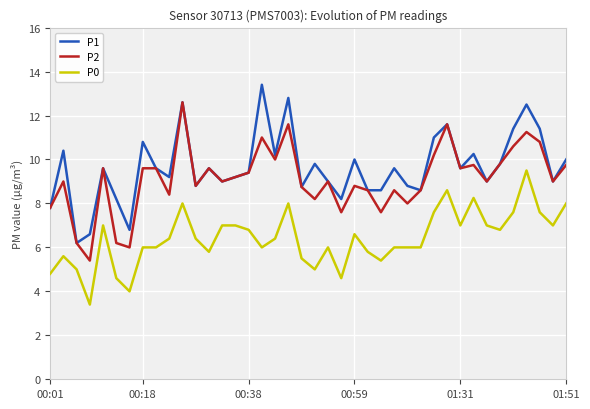

What are all the series names shown in the legend?

P1, P2, P0